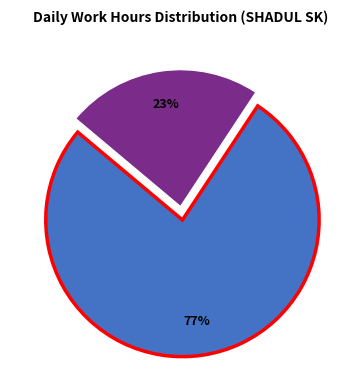

To the nearest percent, what is the average slice percentage?

50%